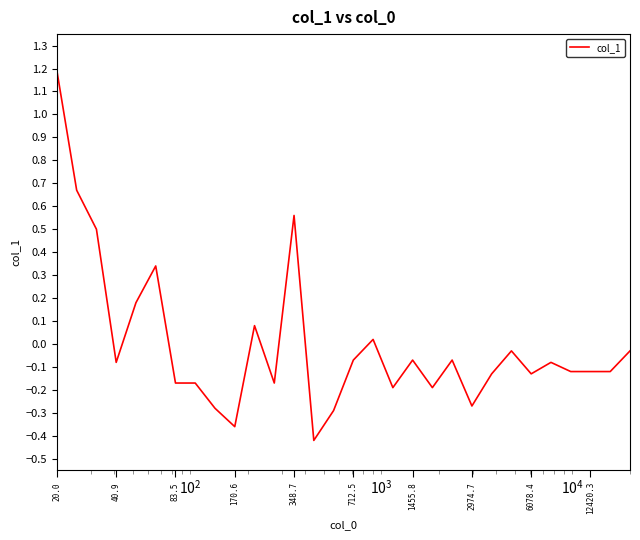

What is the maximum value shown in the chart?

1.2